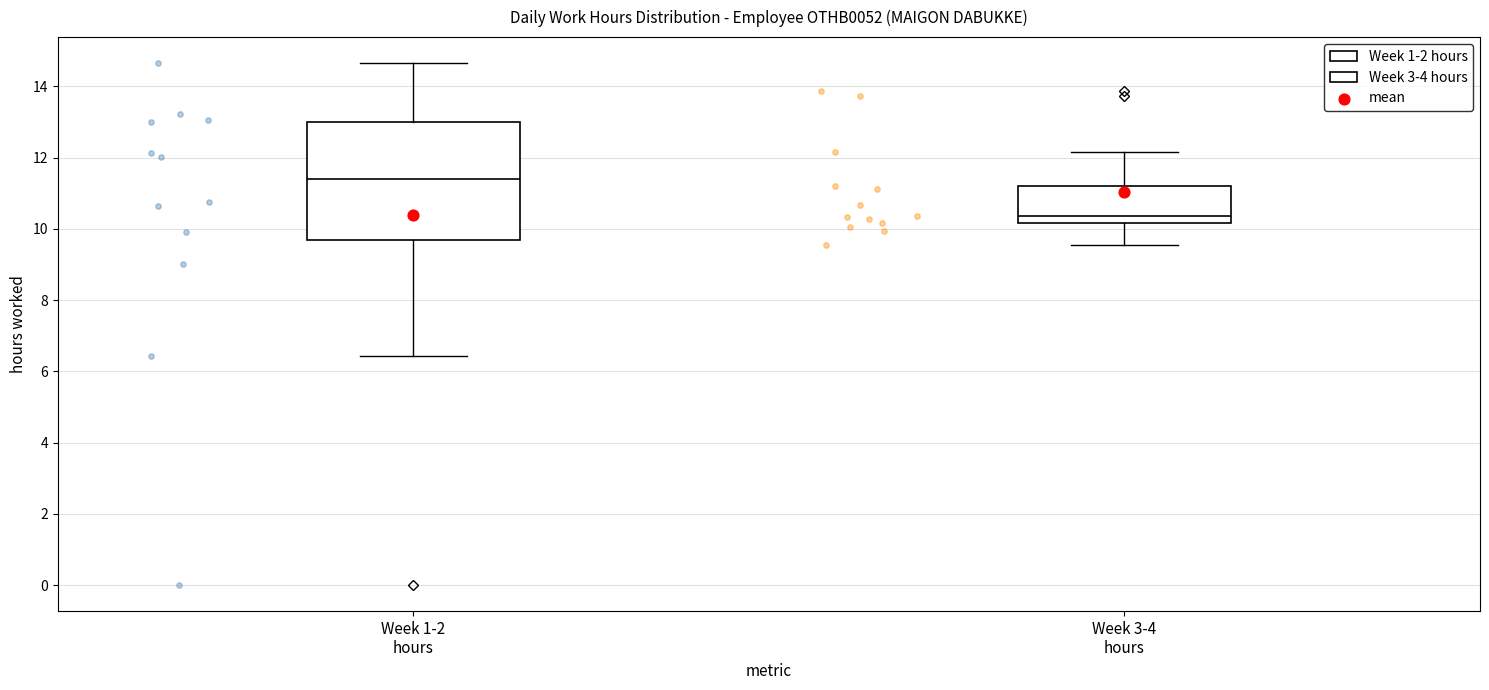

Comparing the boxes themselves (not the whiskers), which one is the tallest?

Week 1-2 hours